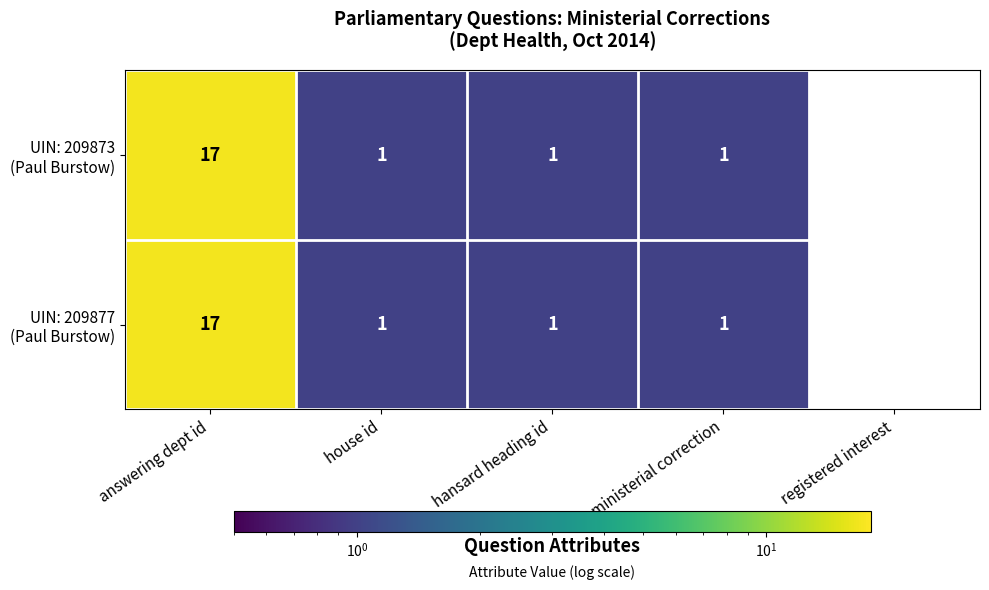

At which category is the sum across all series the highest?

answering dept id